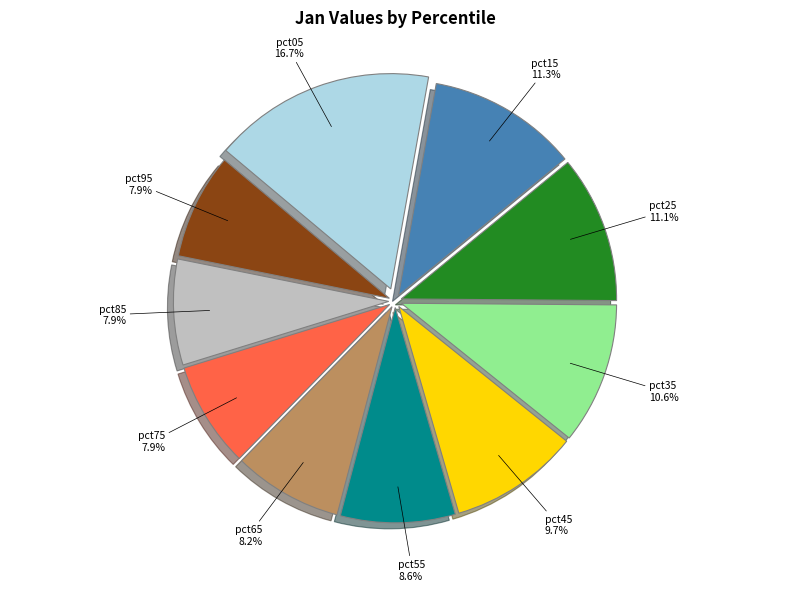

Approximately how many times larger is the value at pct85 compared to pct05?

0.5